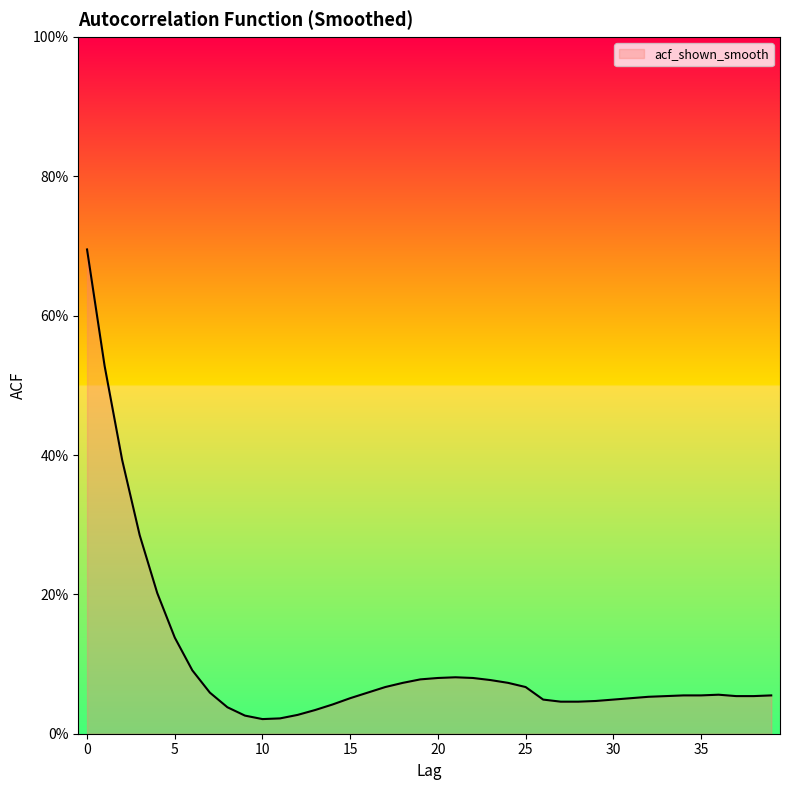

What is the difference between the maximum and minimum values?

0.7